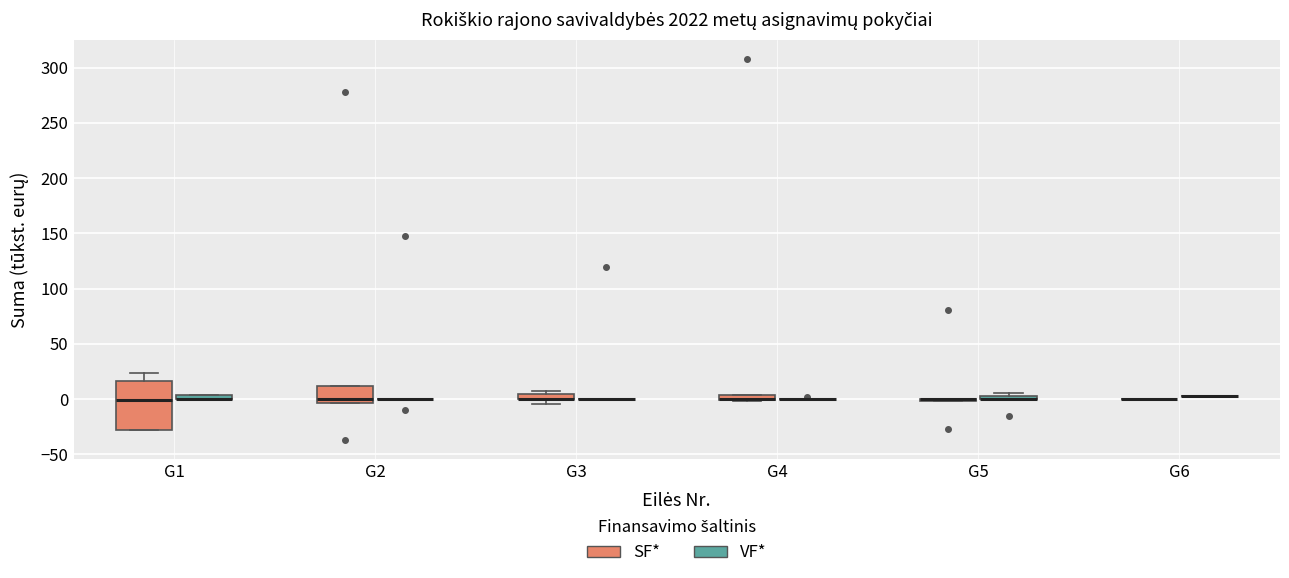

Where is the upper edge of the box for G4 (SF*) on the y-axis? The values are not printed on the chart, so give them approximately, as read against the axis.

5